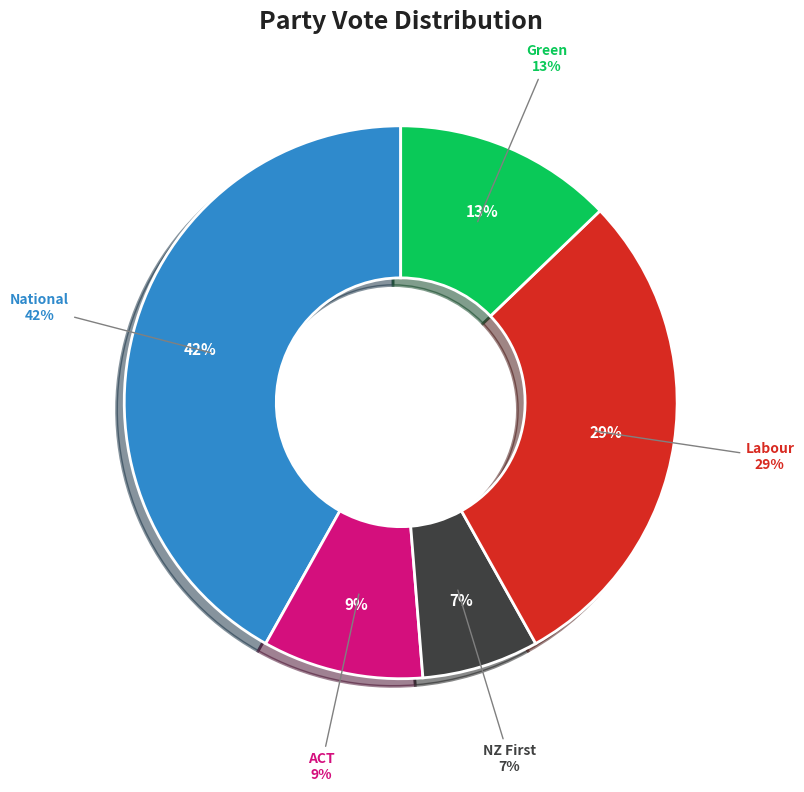

To the nearest percent, what is the combined percentage of Labour and National?

71%